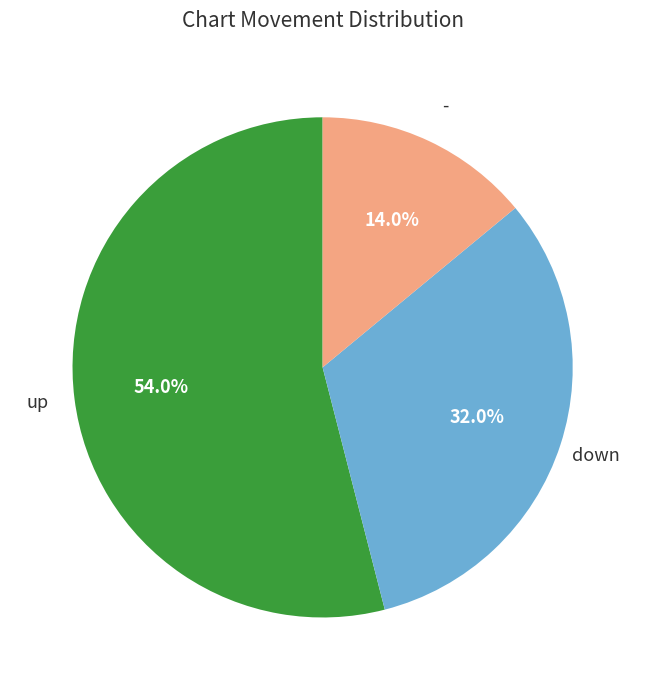

To the nearest percent, what percentage of the pie is down?

32%